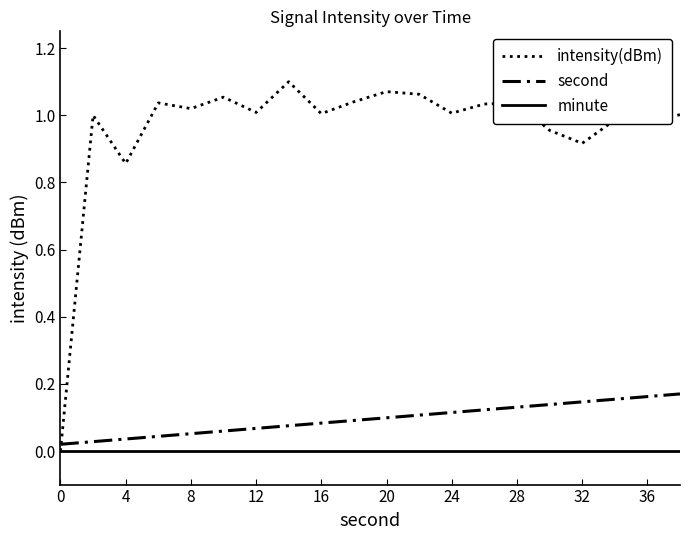

Which series has the largest range (max minus min)?

intensity(dBm)